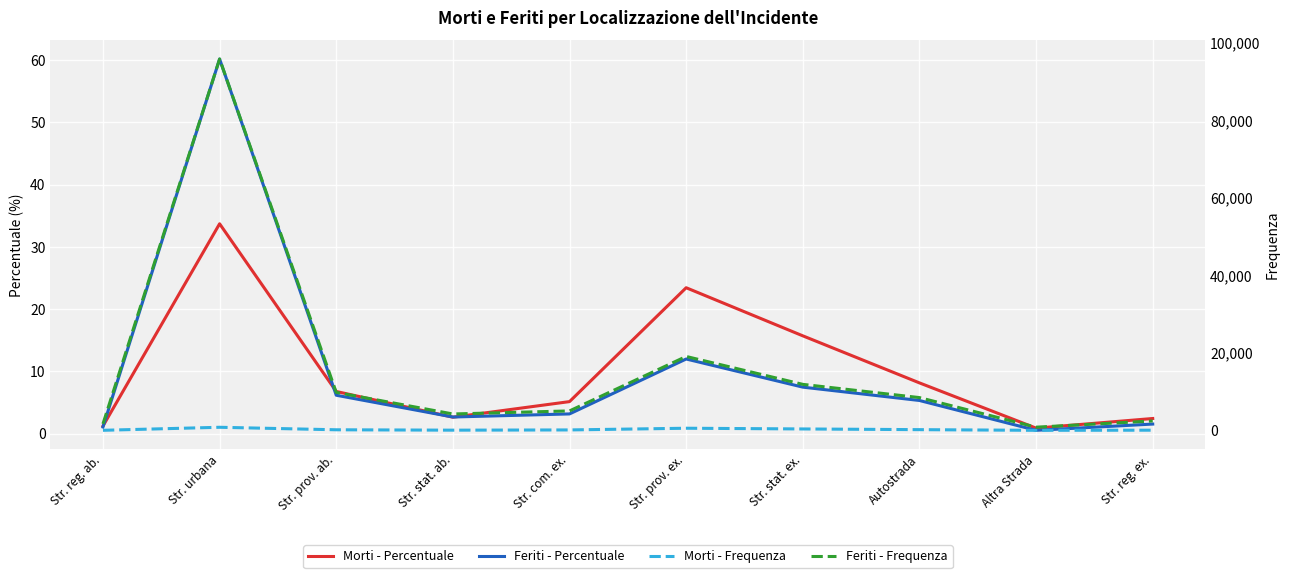

What are all the series names shown in the legend?

Morti - Percentuale, Feriti - Percentuale, Morti - Frequenza, Feriti - Frequenza